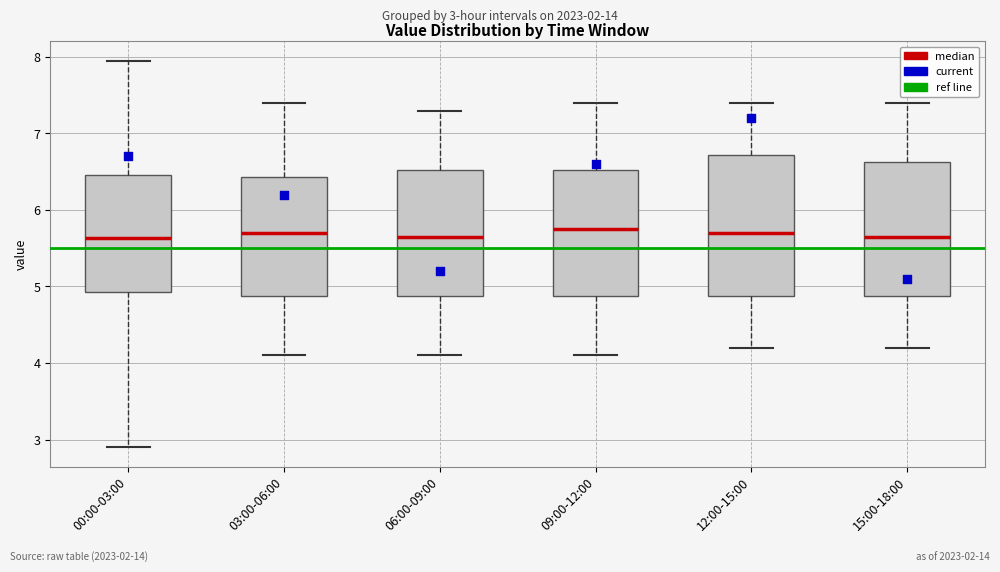

Where is the upper edge of the box for 15:00-18:00 on the y-axis? The values are not printed on the chart, so give them approximately, as read against the axis.

6.6